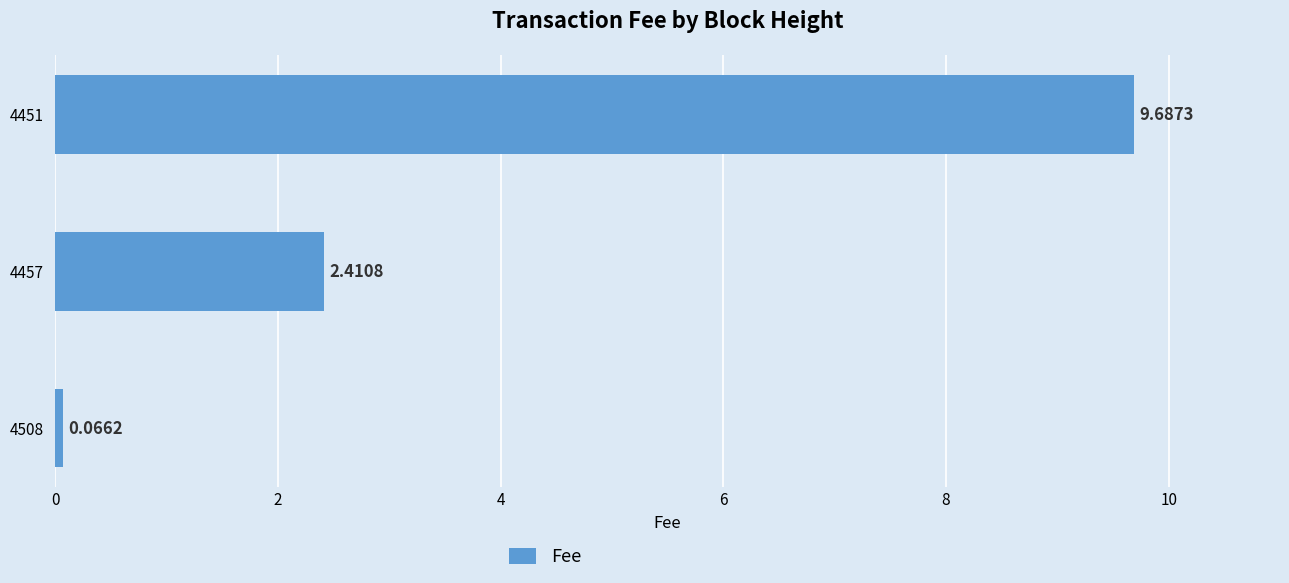

List the labels in order of value, largest first.

4451, 4457, 4508